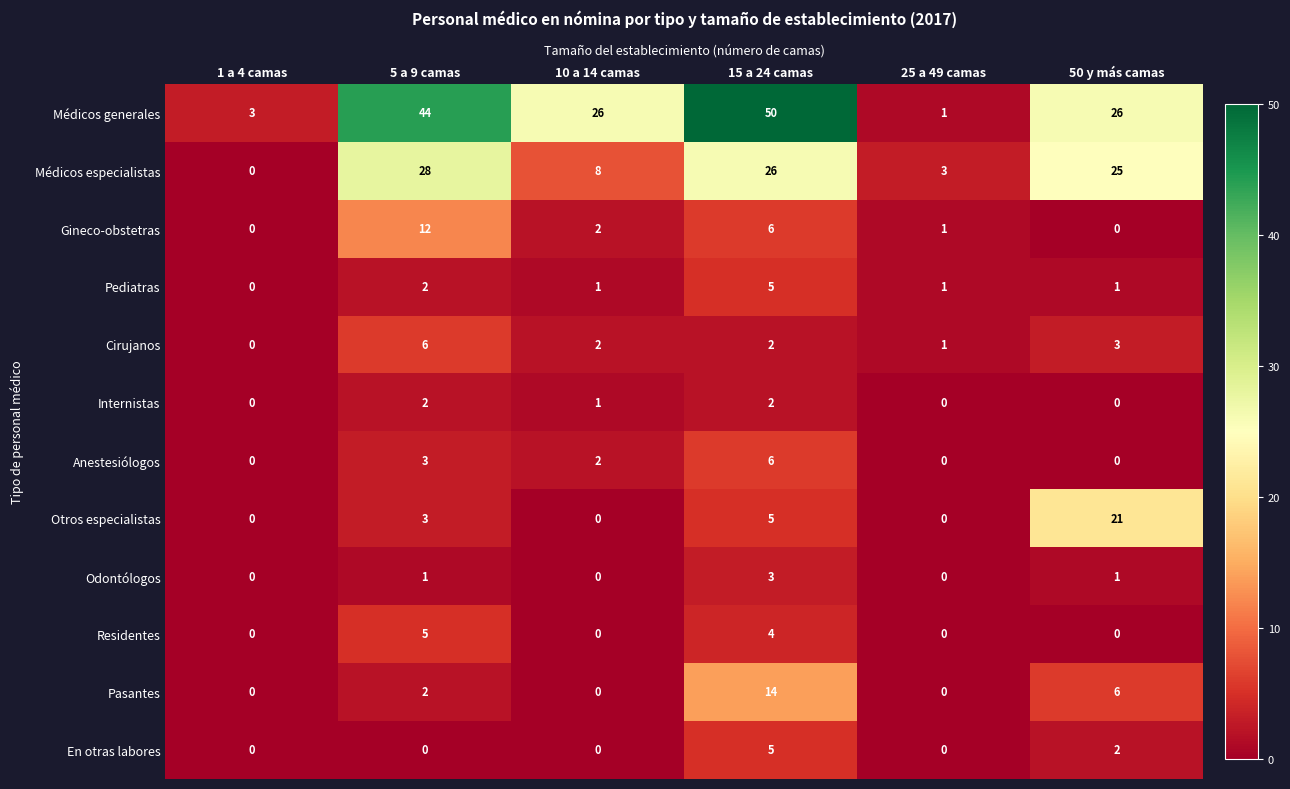

What is the difference between the highest and lowest values at 10 a 14 camas?

26